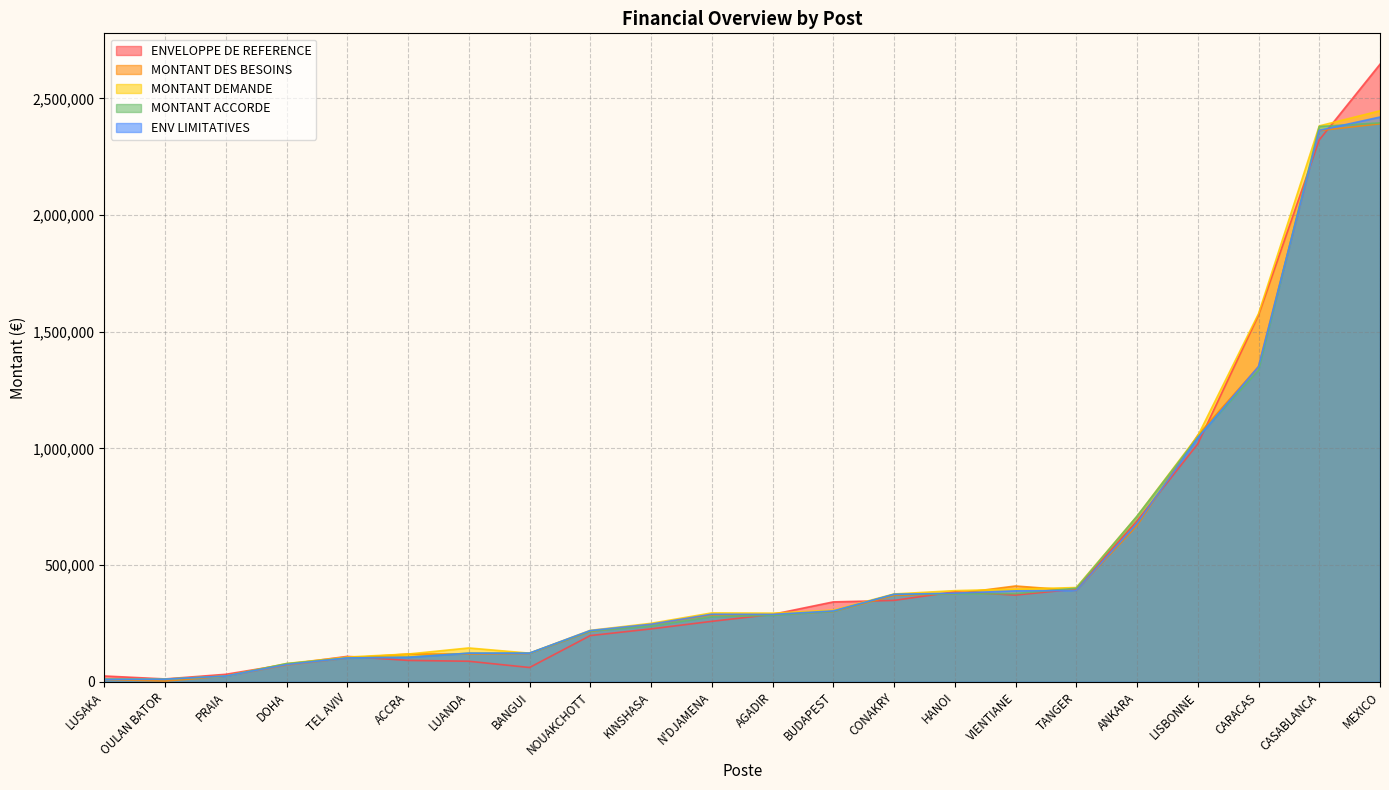

Is the value of MONTANT DEMANDE at PRAIA greater than the value of MONTANT ACCORDE at LISBONNE?

No